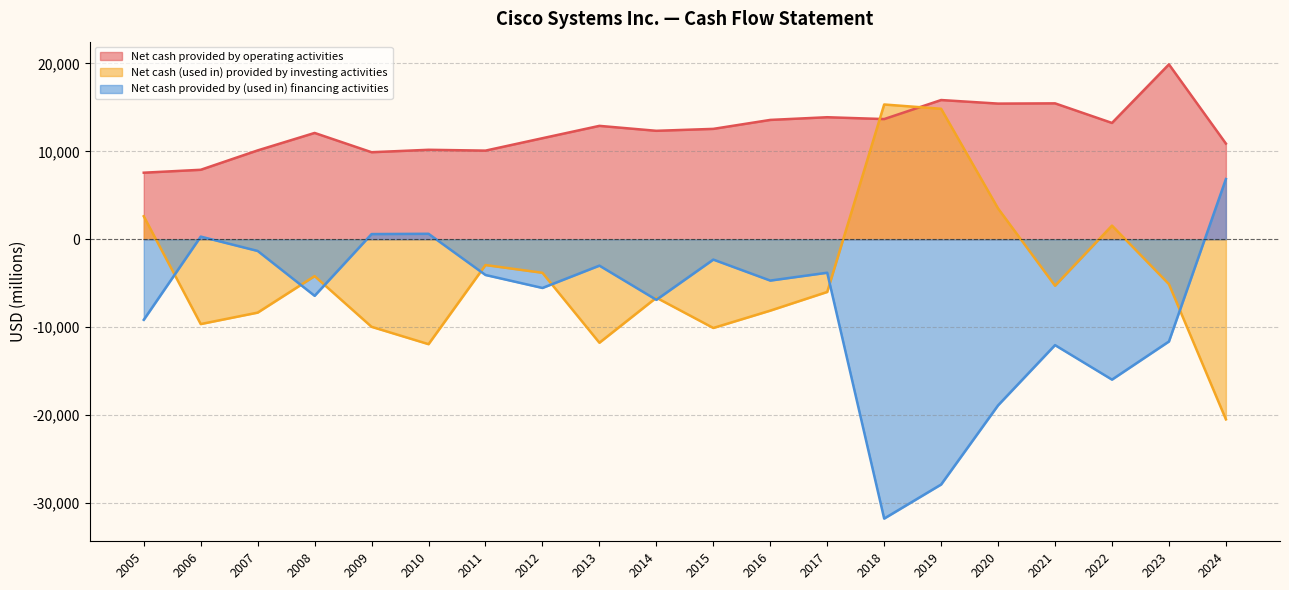

In Net cash provided by (used in) financing activities, how many points are lower than both neighbors (excluding endpoints)?

6